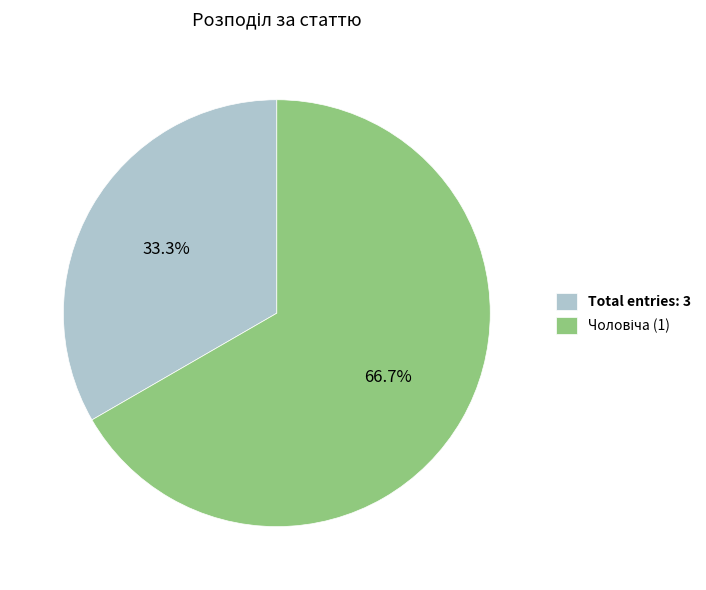

What is the smallest slice in the pie chart?

Total entries: 3